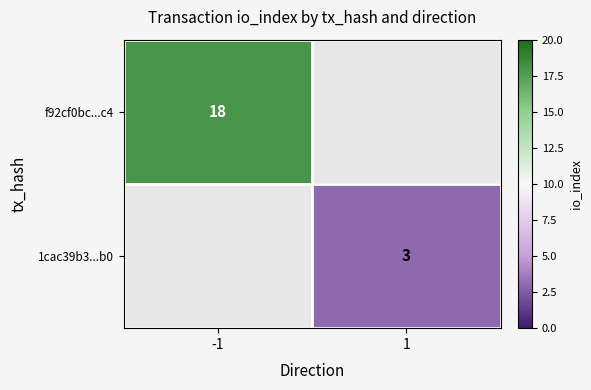

The value of f92cf0bc...c4 at -1 is 18. True or false?

True